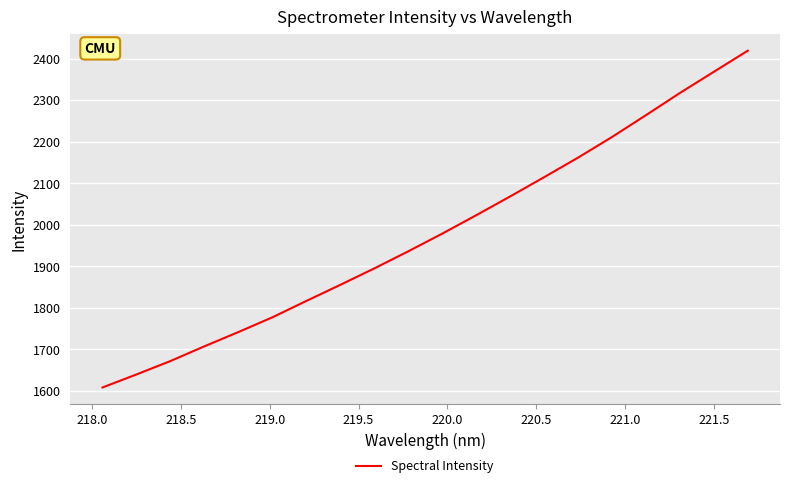

What is the maximum value shown in the chart?

2419.3